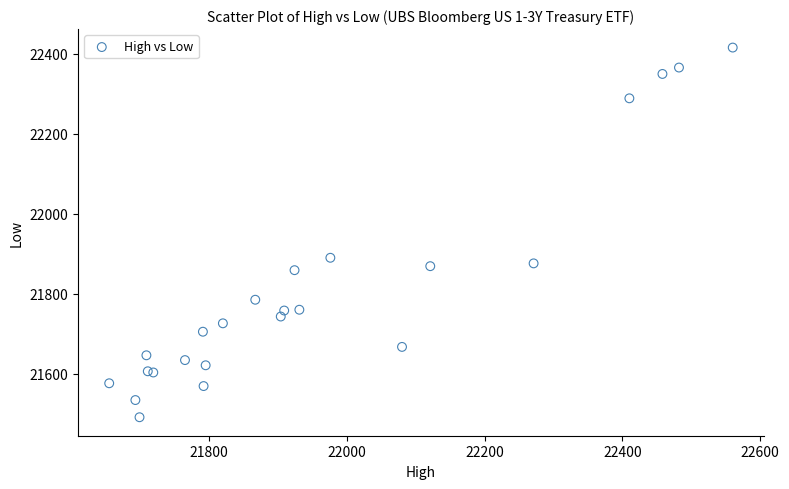

What Y value in the scatter plot is closest to 21953?

21890